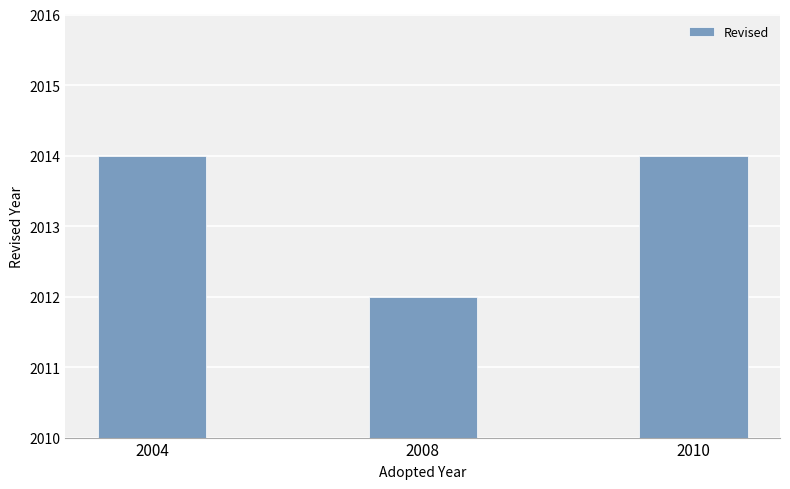

What is the smallest value displayed?

2012